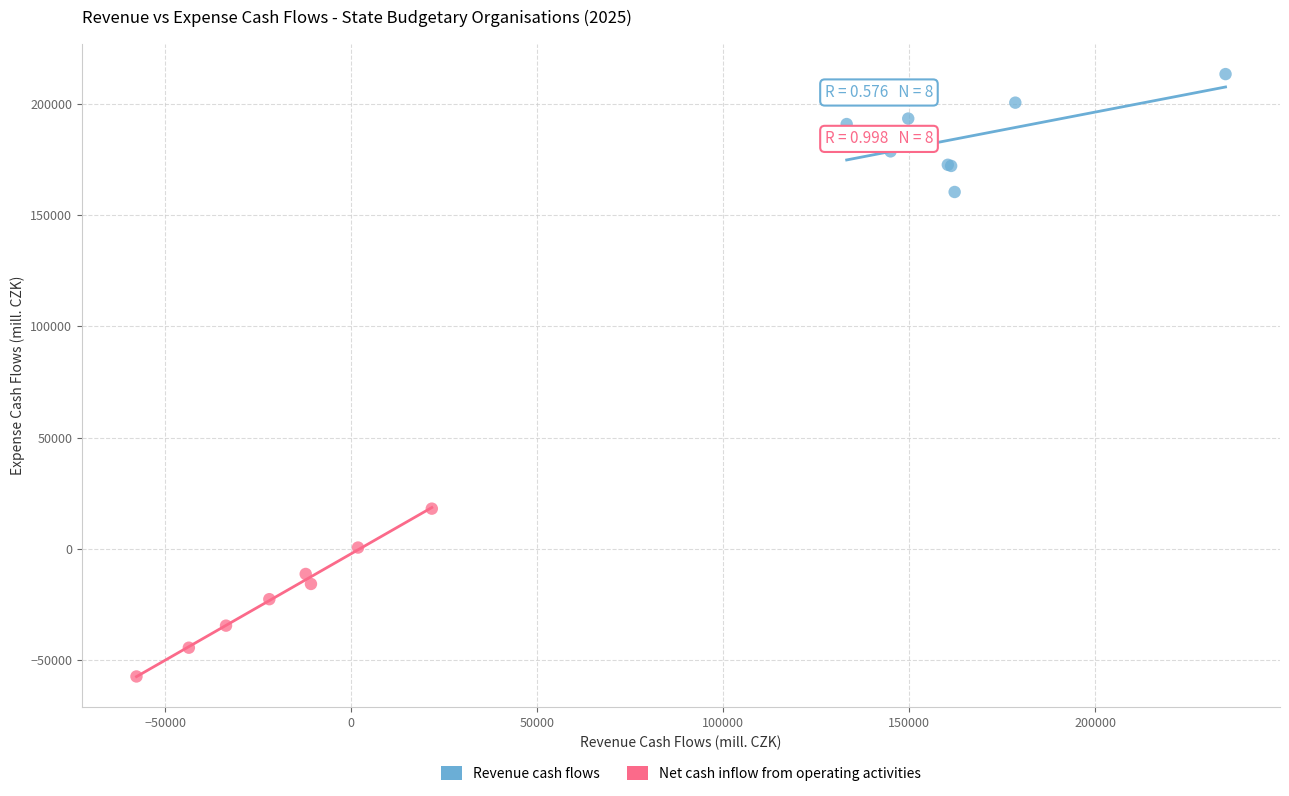

Which series contains the highest Y value?

Revenue cash flows